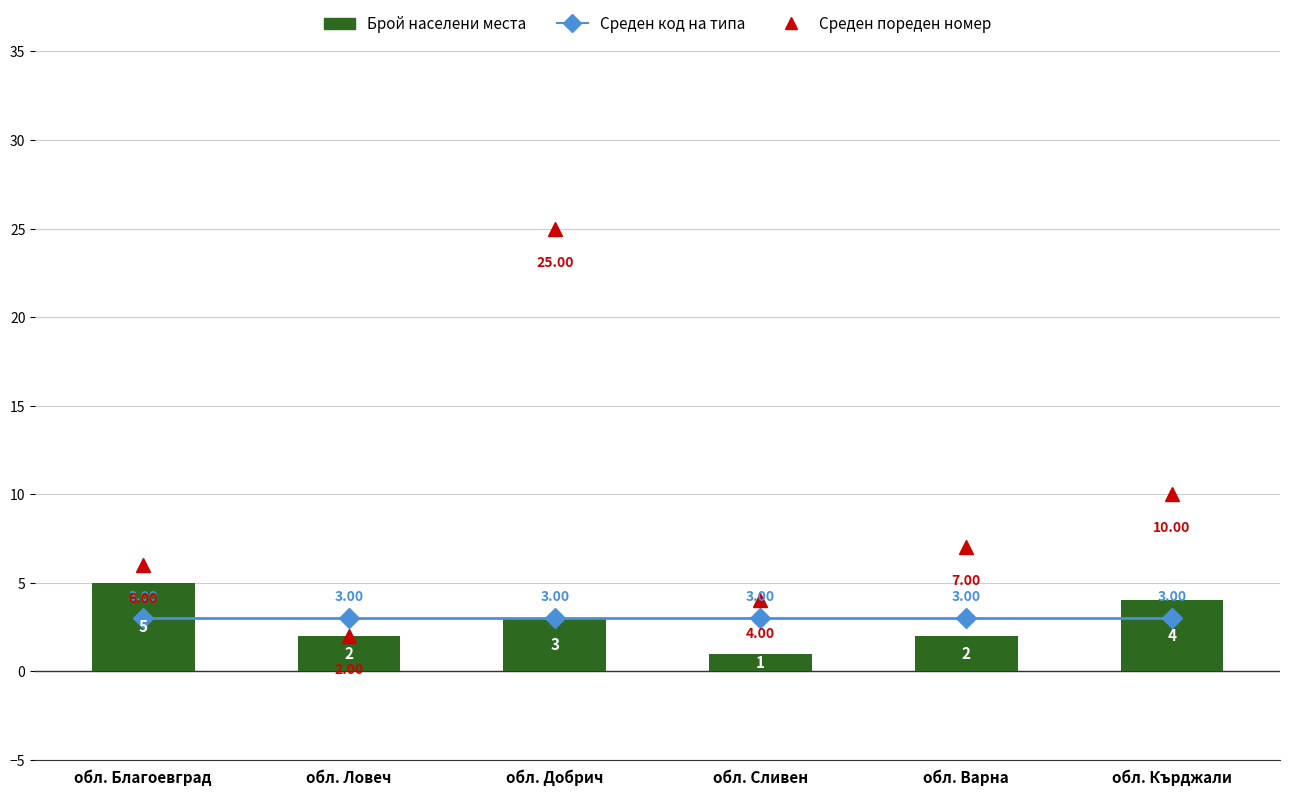

Between обл. Сливен and обл. Добрич, which is larger?

обл. Сливен